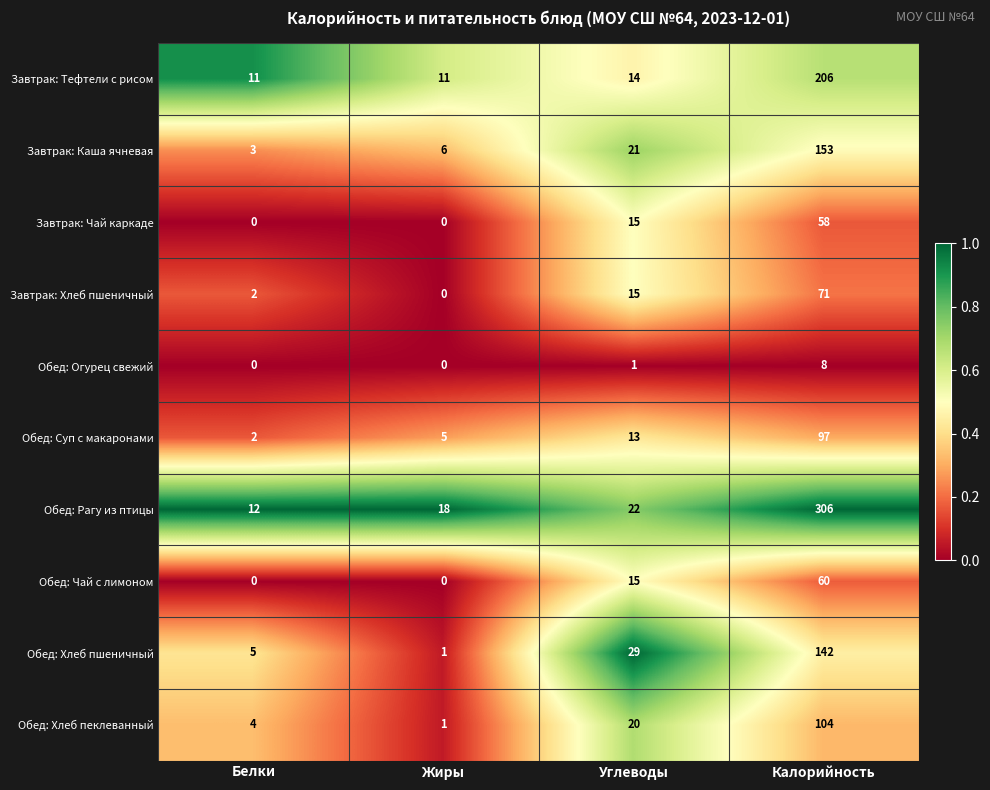

At which category is the sum across all series the highest?

Калорийность